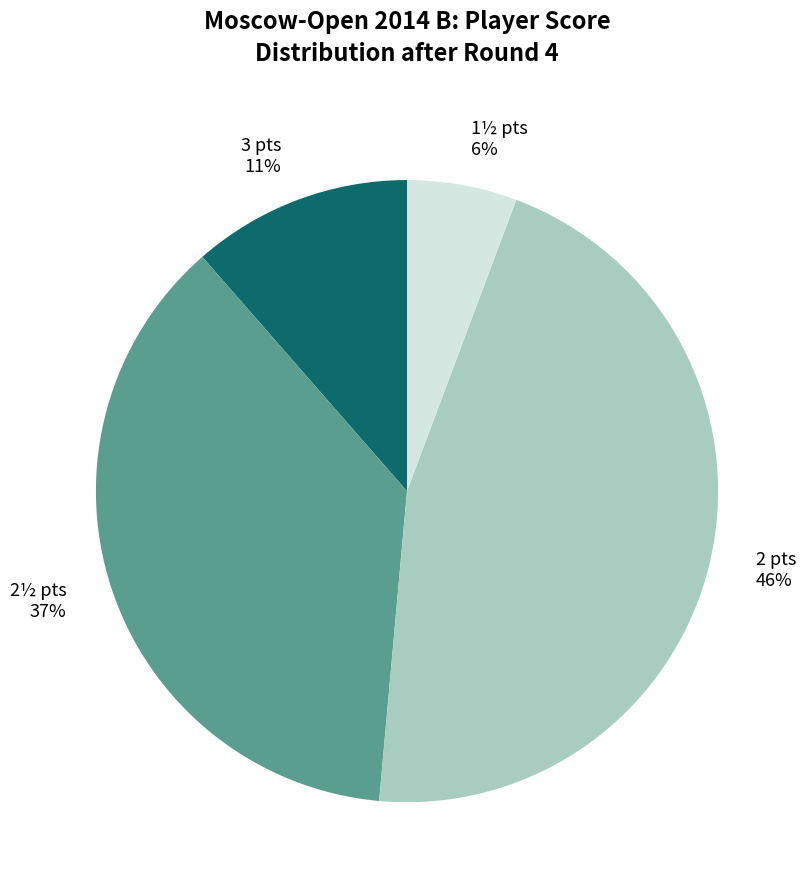

To the nearest percent, what is the average slice percentage?

25%